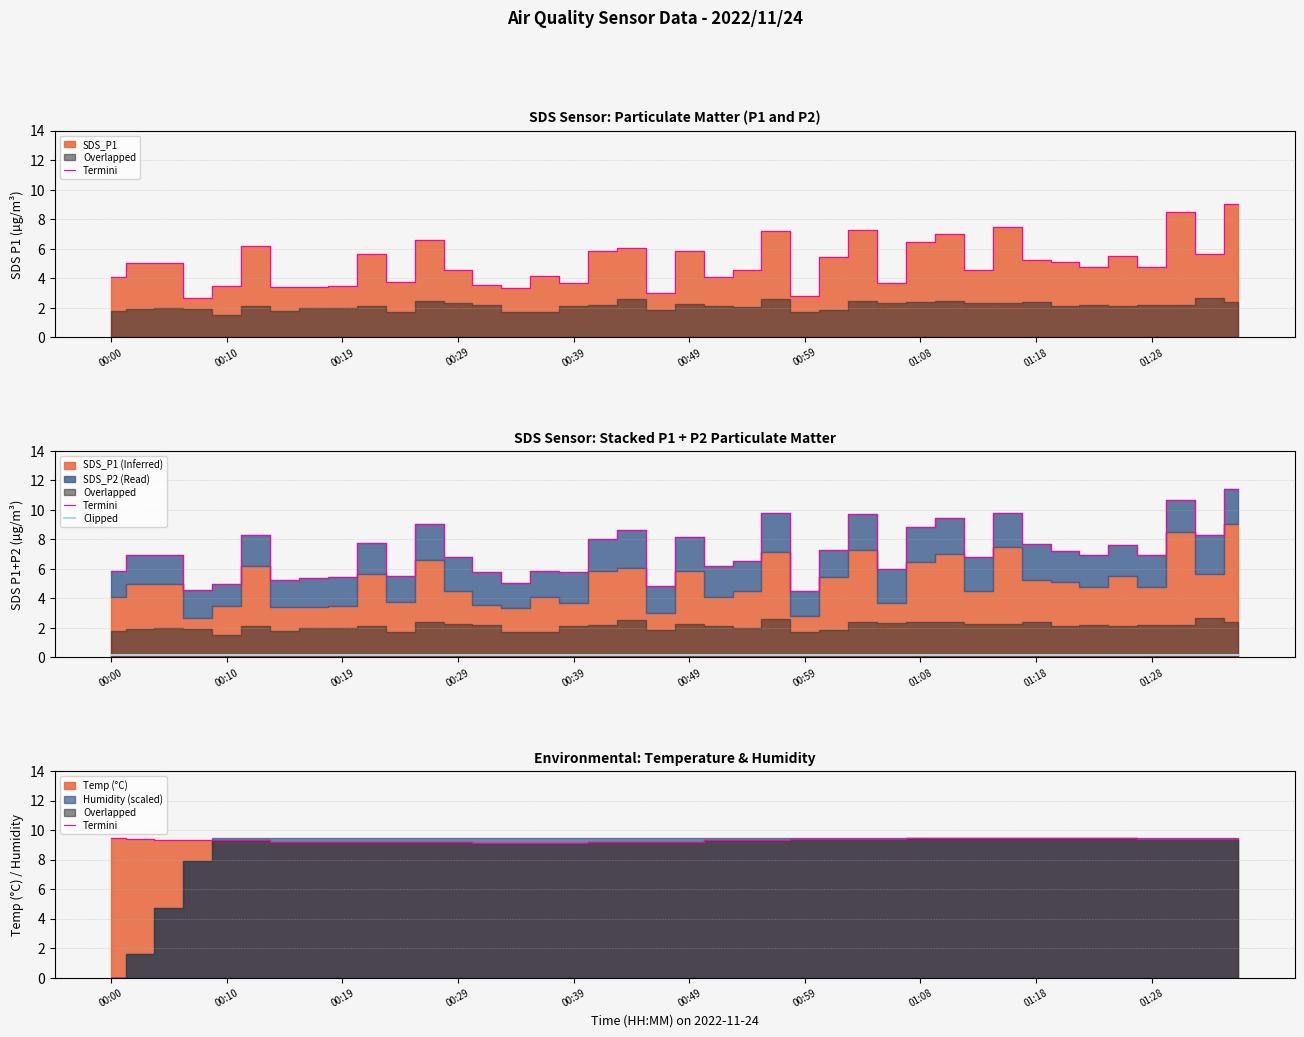

True or false: Termini and Clipped cross at least once.

False